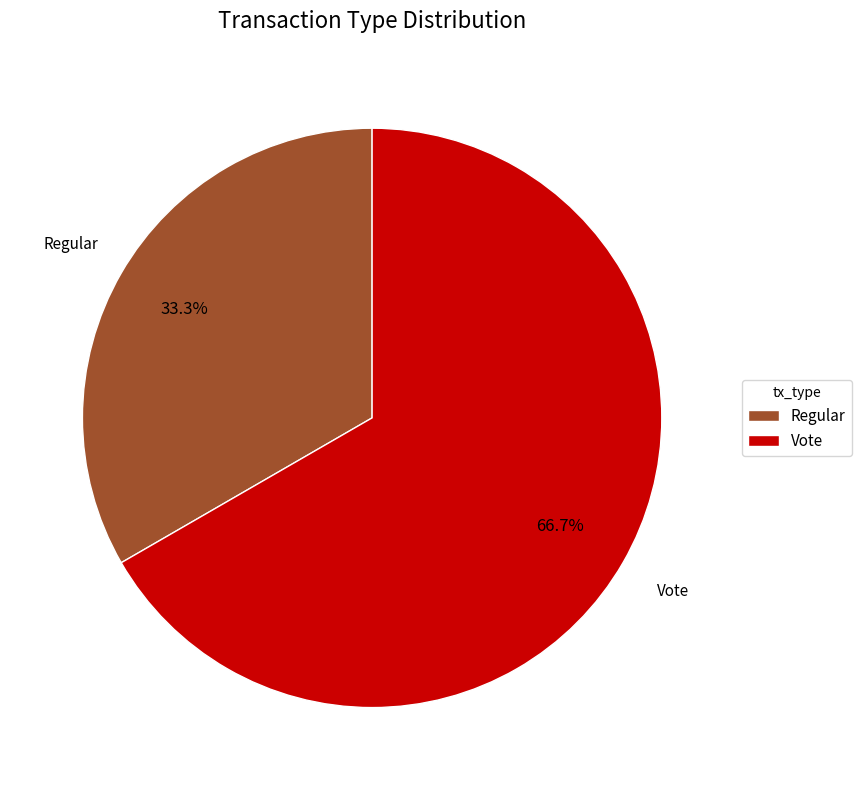

To the nearest percent, what is the combined percentage of Vote and Regular?

100%